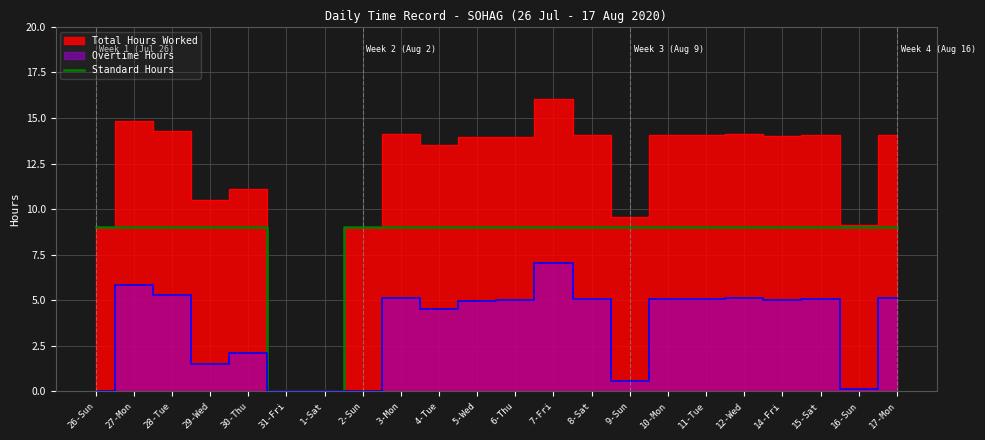

The value of Standard Hours at 17-Mon is 9. True or false?

True